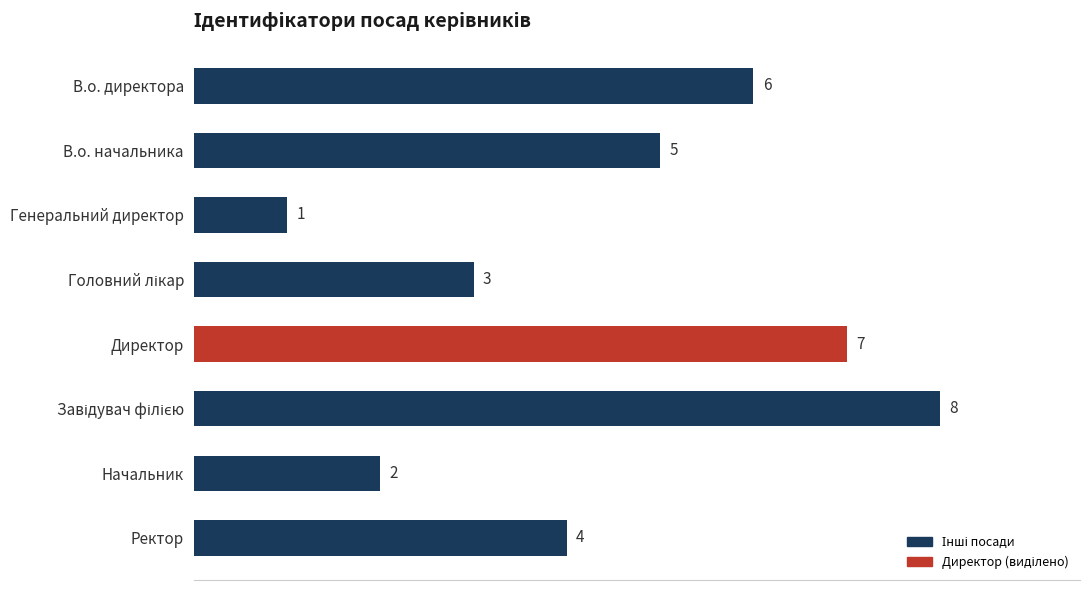

Reading top to bottom, what are all the values shown in this chart?

6	5	1	3	7	8	2	4